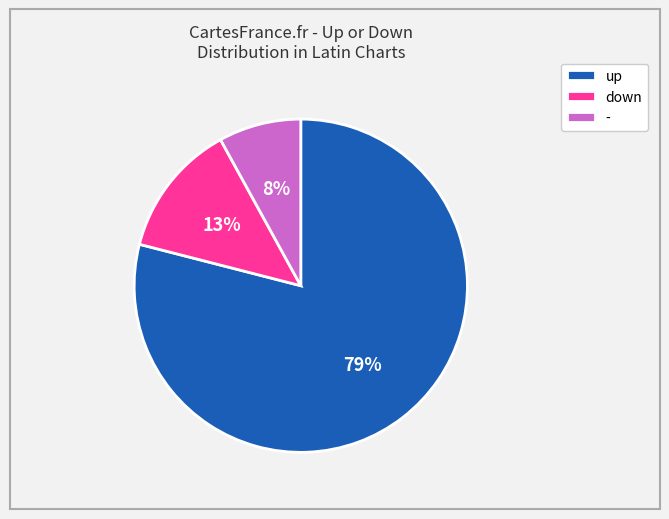

What percentage is the up slice, to the nearest percent?

79%